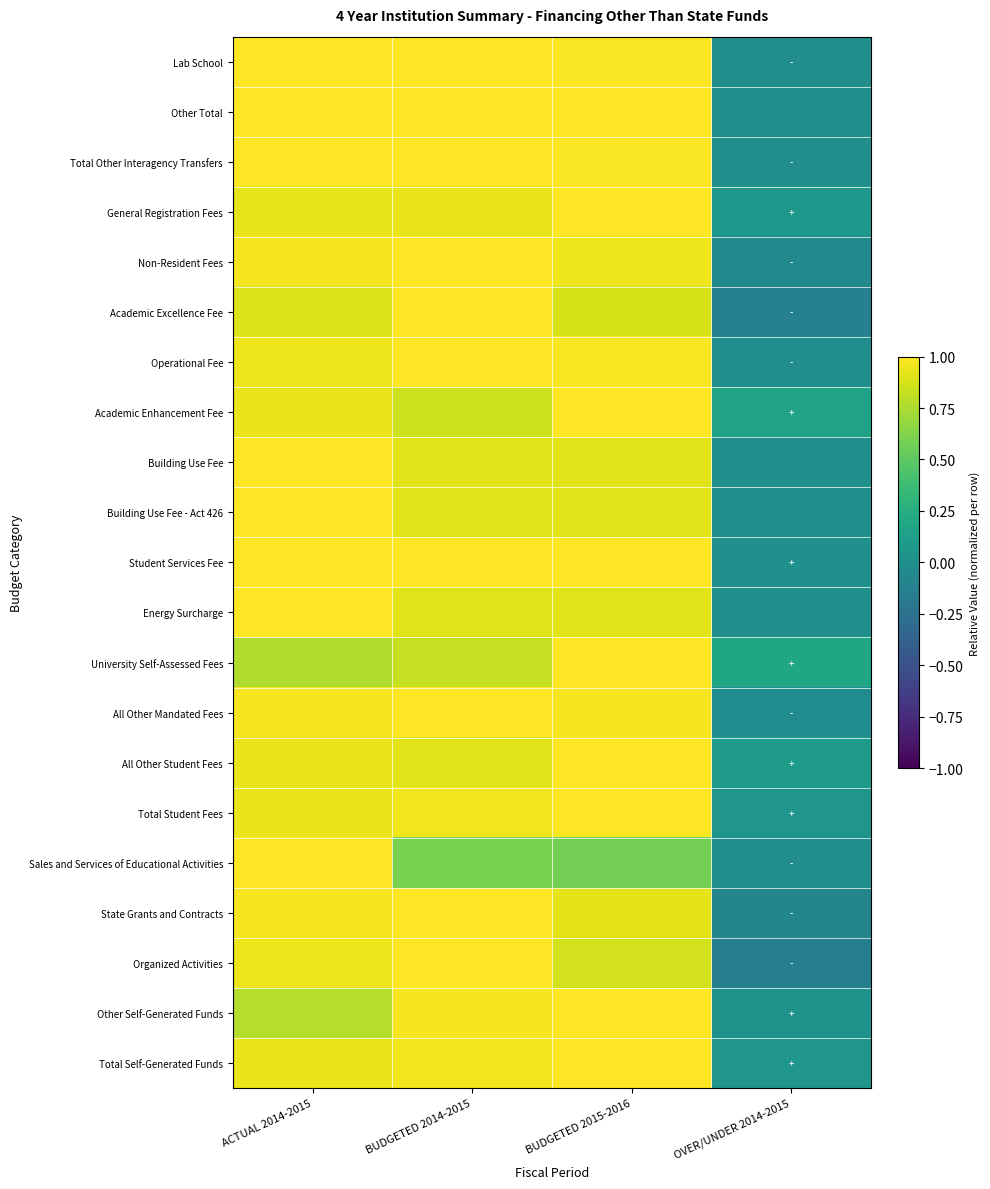

What is the minimum value shown in the chart?

-0.1